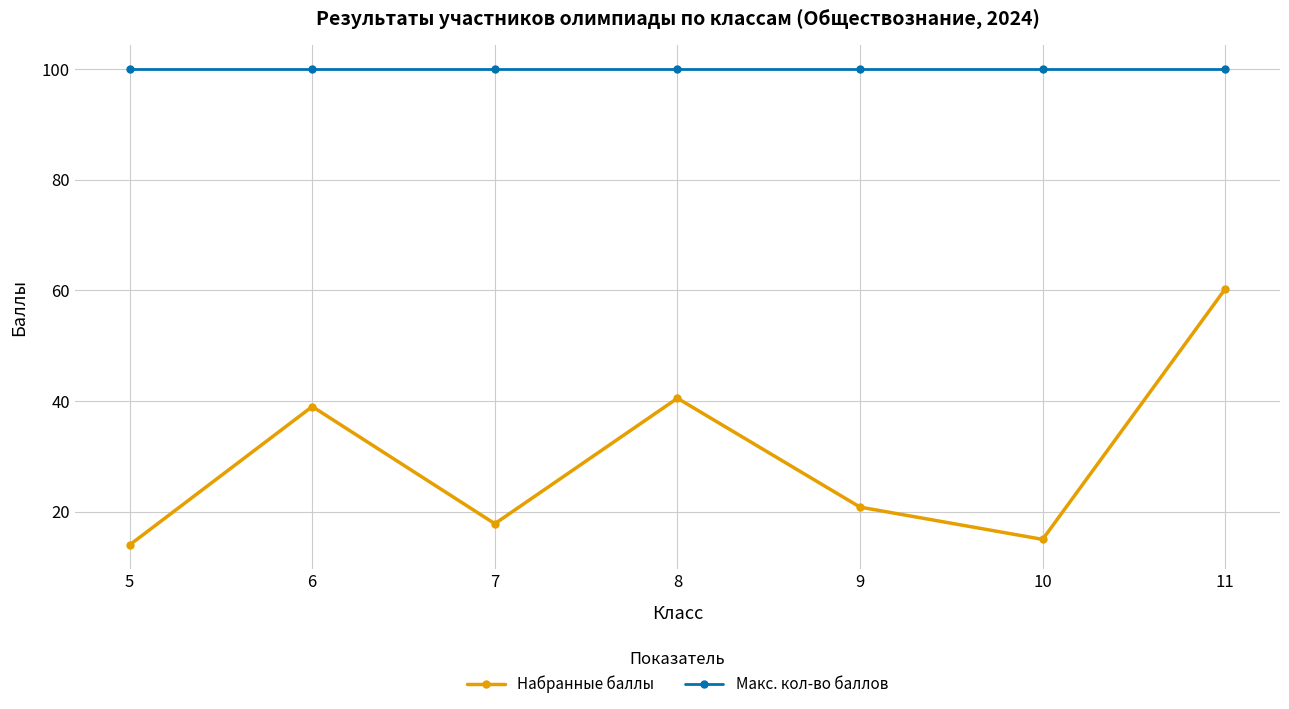

Is the value of Макс. кол-во баллов at 5 greater than the value of Набранные баллы at 5?

Yes